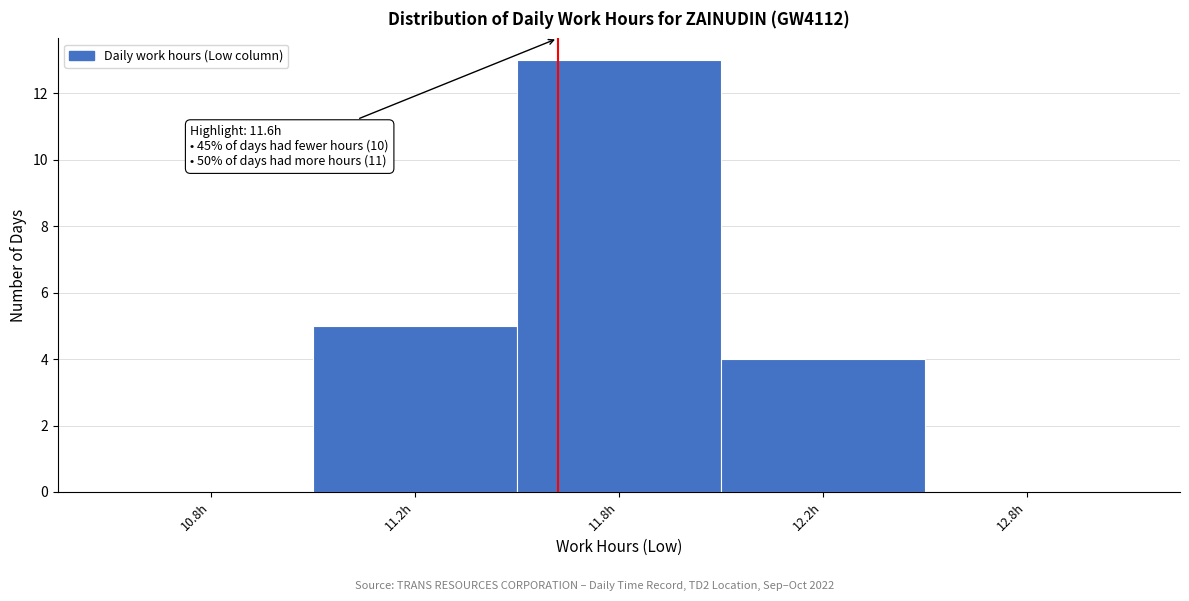

Reading left to right, transcribe all the data shown in this chart.

10.8h=0	11.2h=5	11.8h=13	12.2h=4	12.8h=0